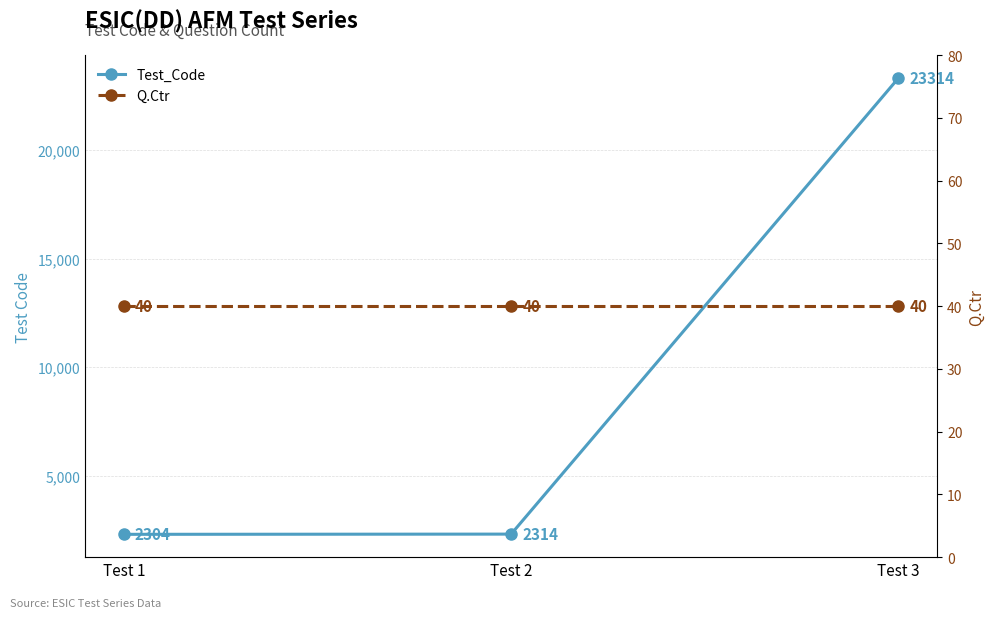

List the series in order of their peak value, lowest first.

Q.Ctr, Test_Code